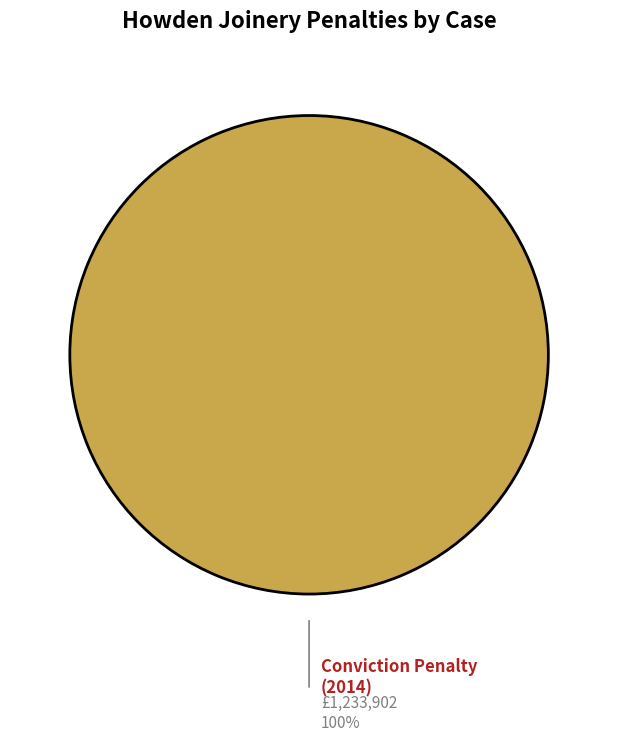

Does any single category account for the majority?

Yes